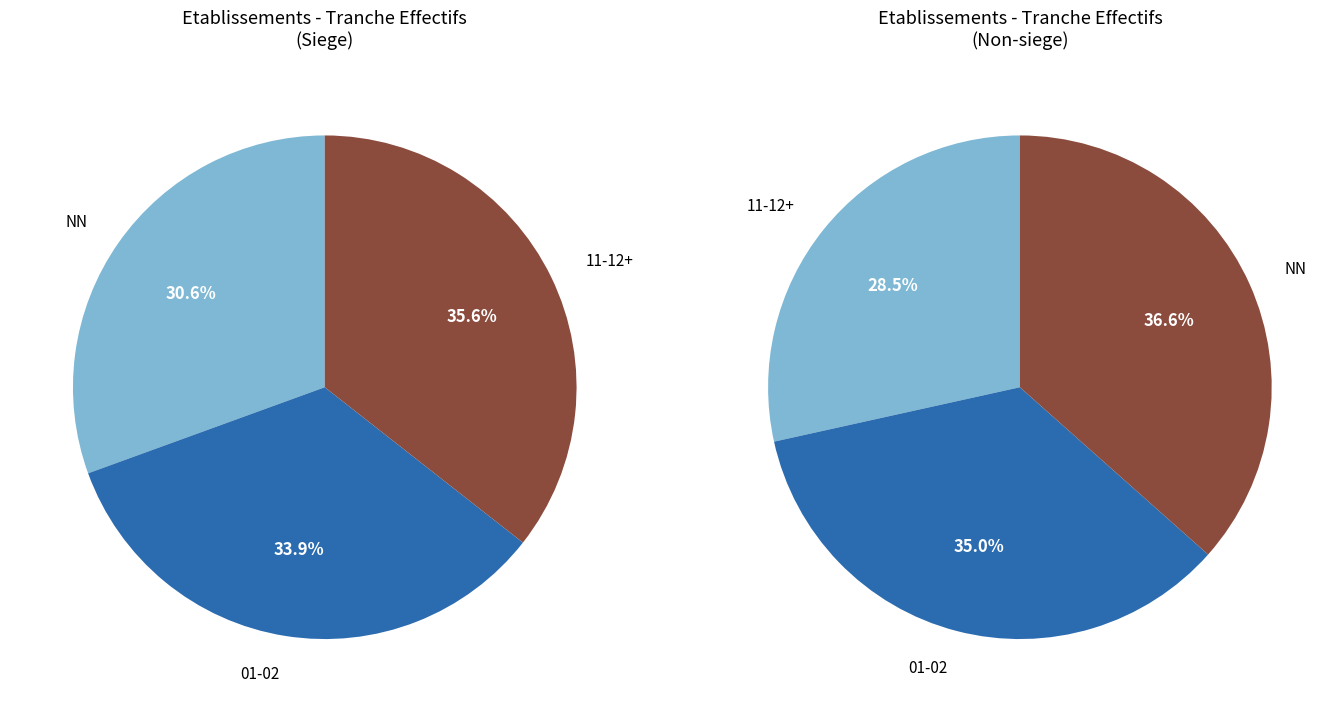

Count the number of slices in the pie.

6